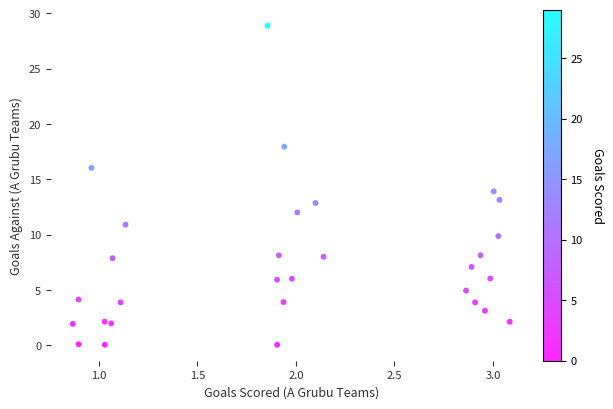

What is the range of Y values (max minus min)?

28.8